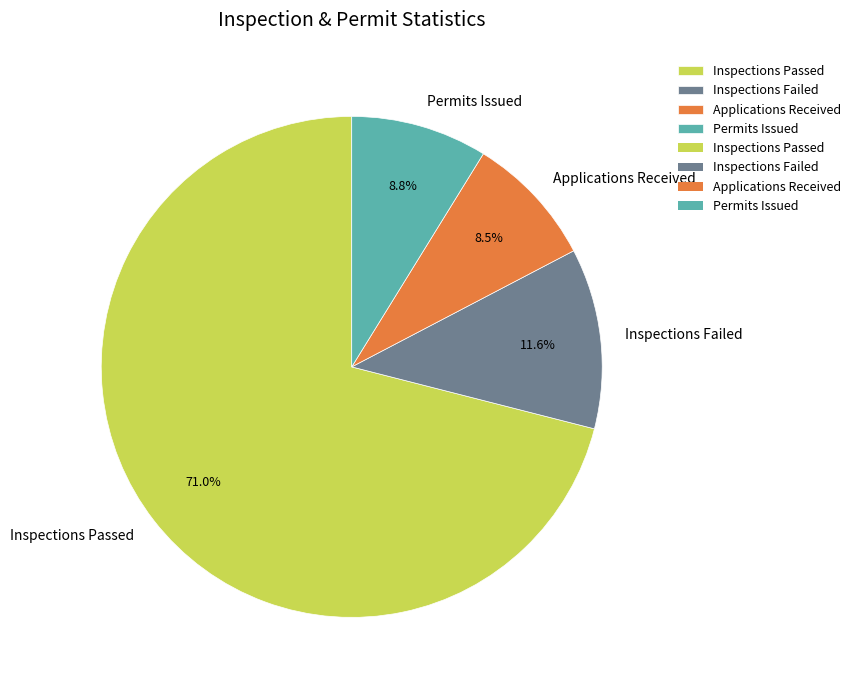

How many segments does this pie chart have?

4